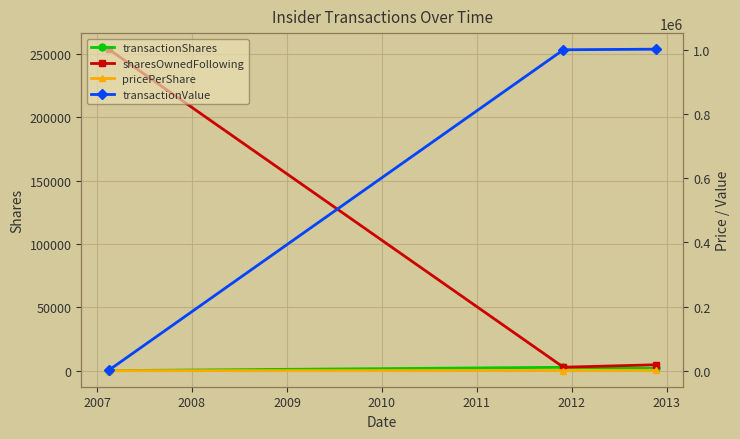

What is the minimum value shown in the chart?

30.0